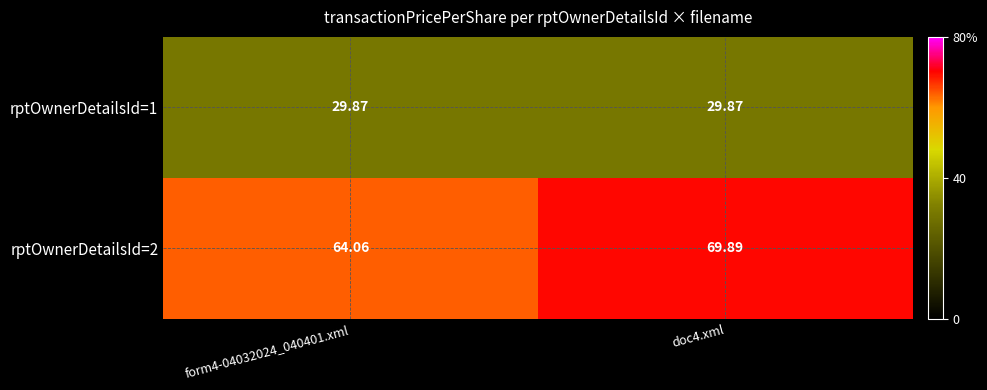

Is the value of rptOwnerDetailsId=1 at form4-04032024_040401.xml greater than the value of rptOwnerDetailsId=2 at doc4.xml?

No